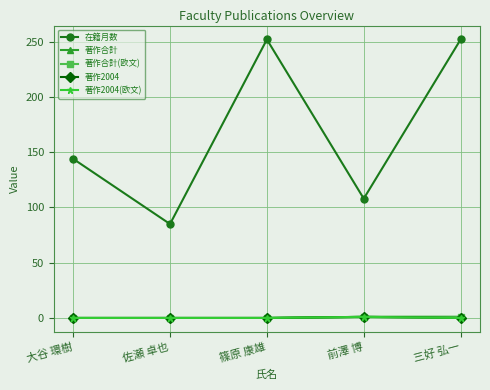

Does the chart have visible grid lines?

Yes